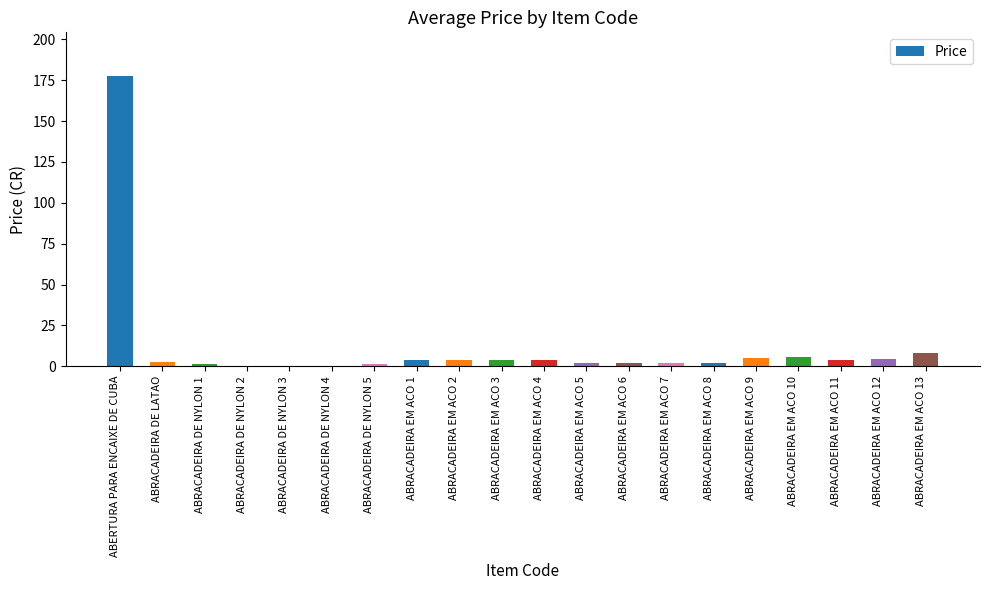

The value at ABRACADEIRA EM ACO 10 is 5.6. True or false?

True